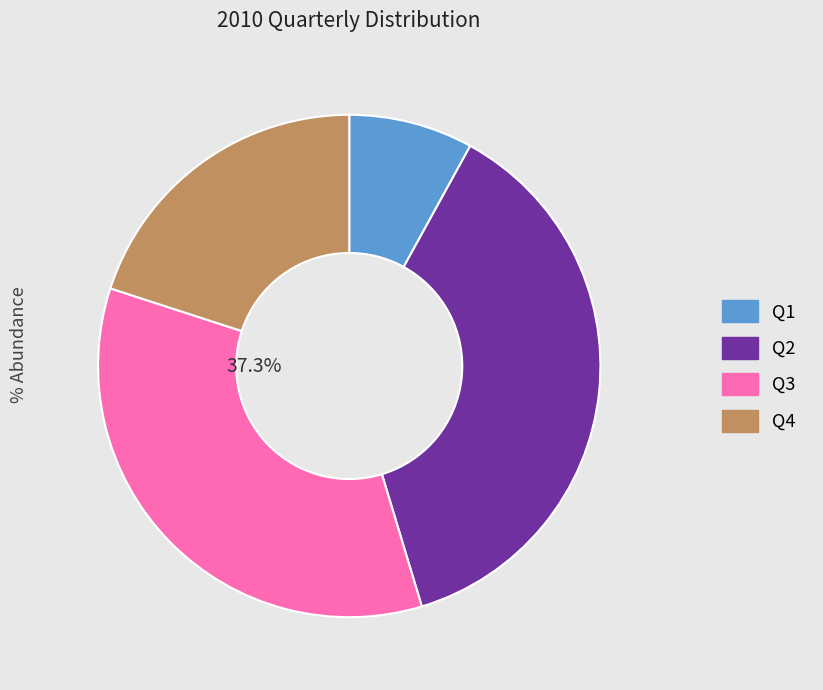

How many segments does this pie chart have?

4